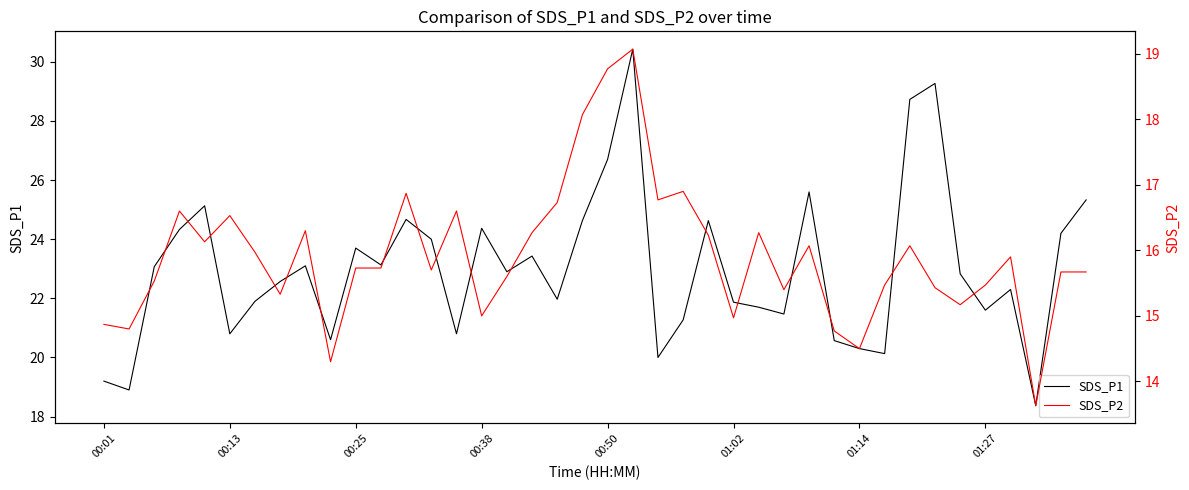

What is the sum of all SDS_P2 values?

636.9